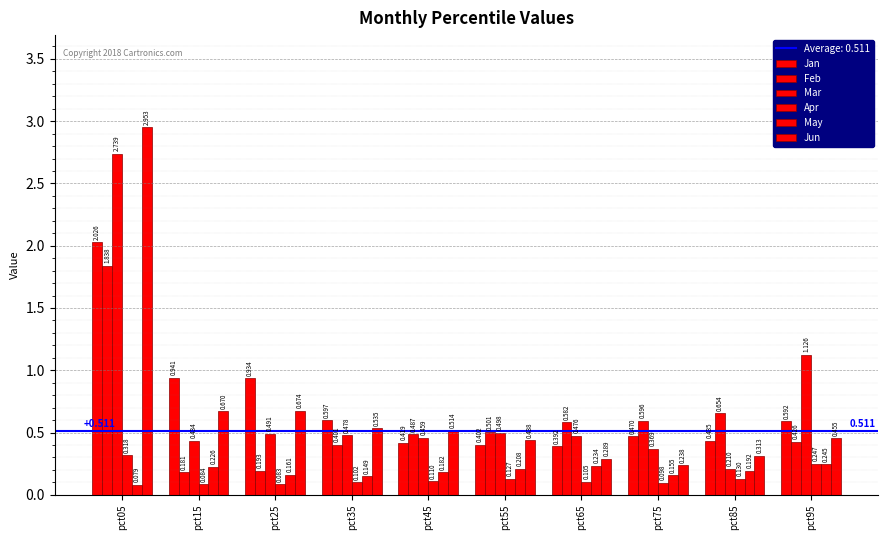

How many series are shown in this chart?

6